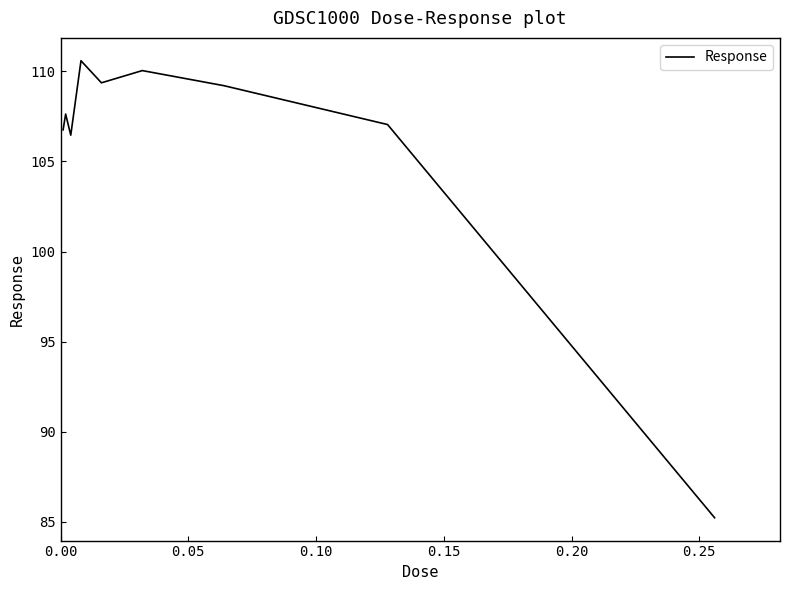

What is the greatest value displayed?

110.6